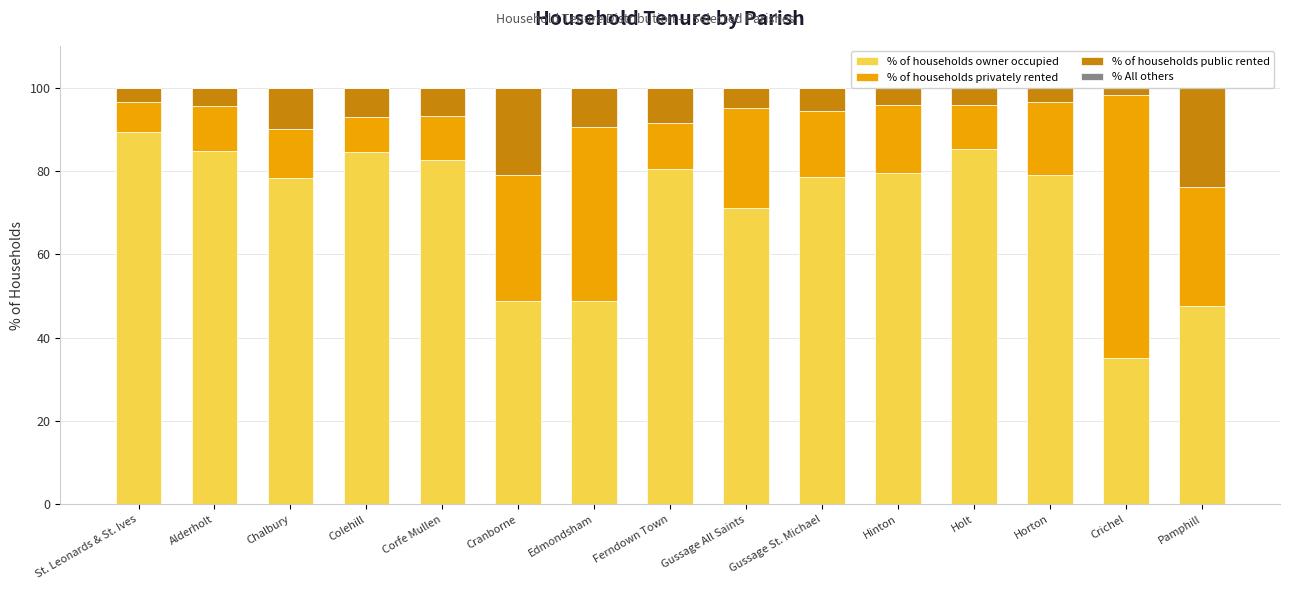

What is the value of the % of households privately rented bar at the 15th from the left?

28.4